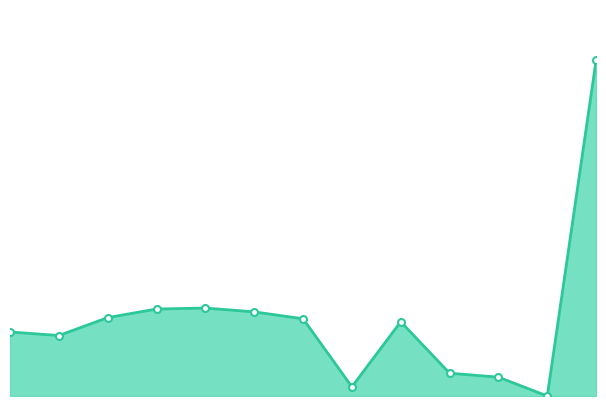

What is the difference between the second highest and minimum values?

0.3